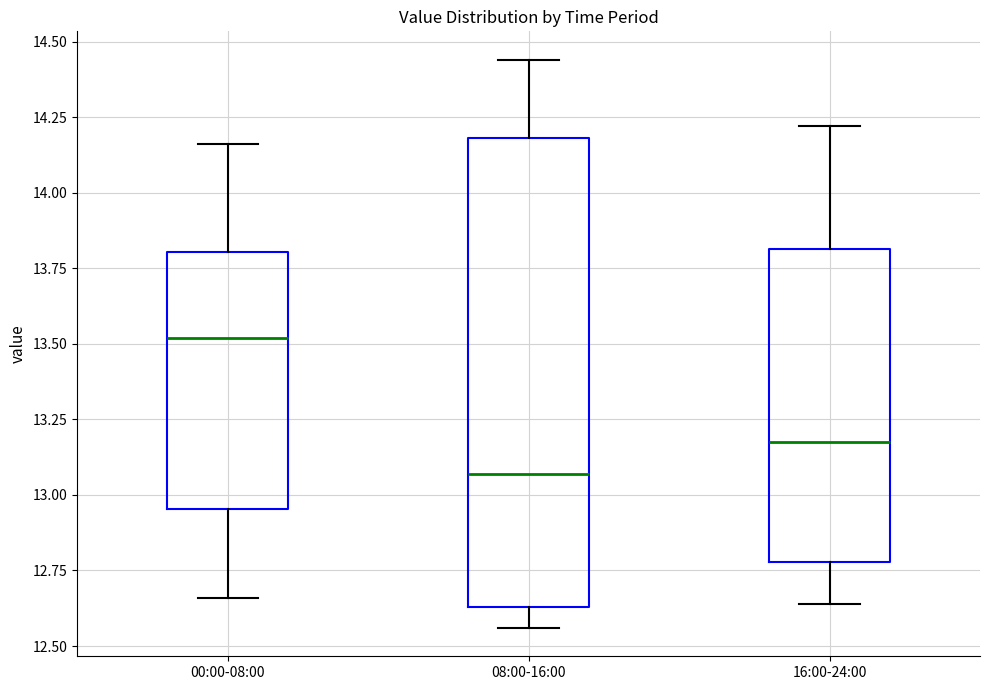

Which box is the tallest, from its lower edge to its upper edge?

08:00-16:00